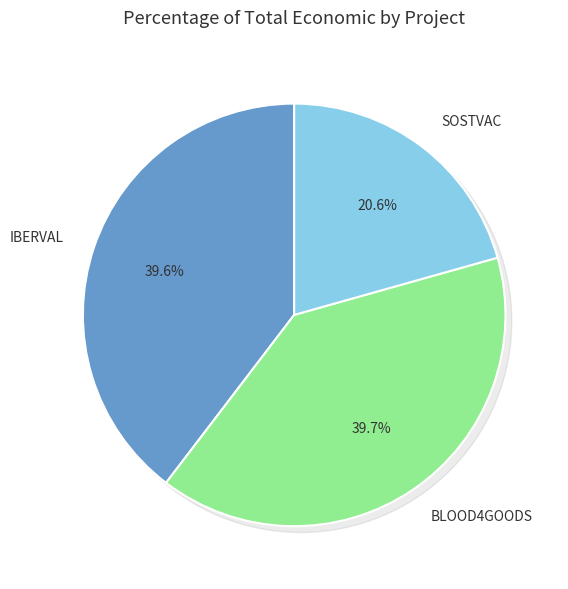

To the nearest percent, what is the difference between the largest and smallest slice percentages?

19%